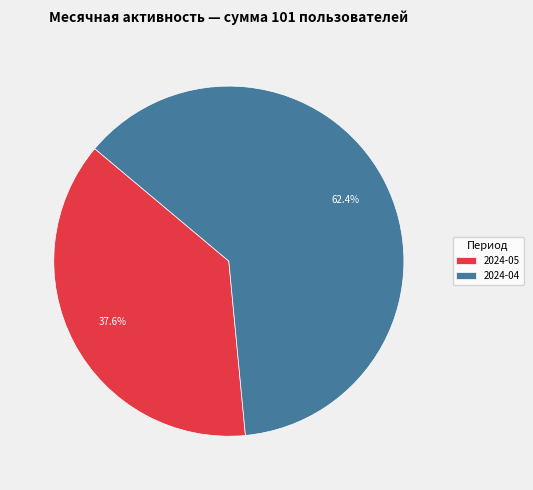

Which category has the smallest portion of the pie?

2024-05